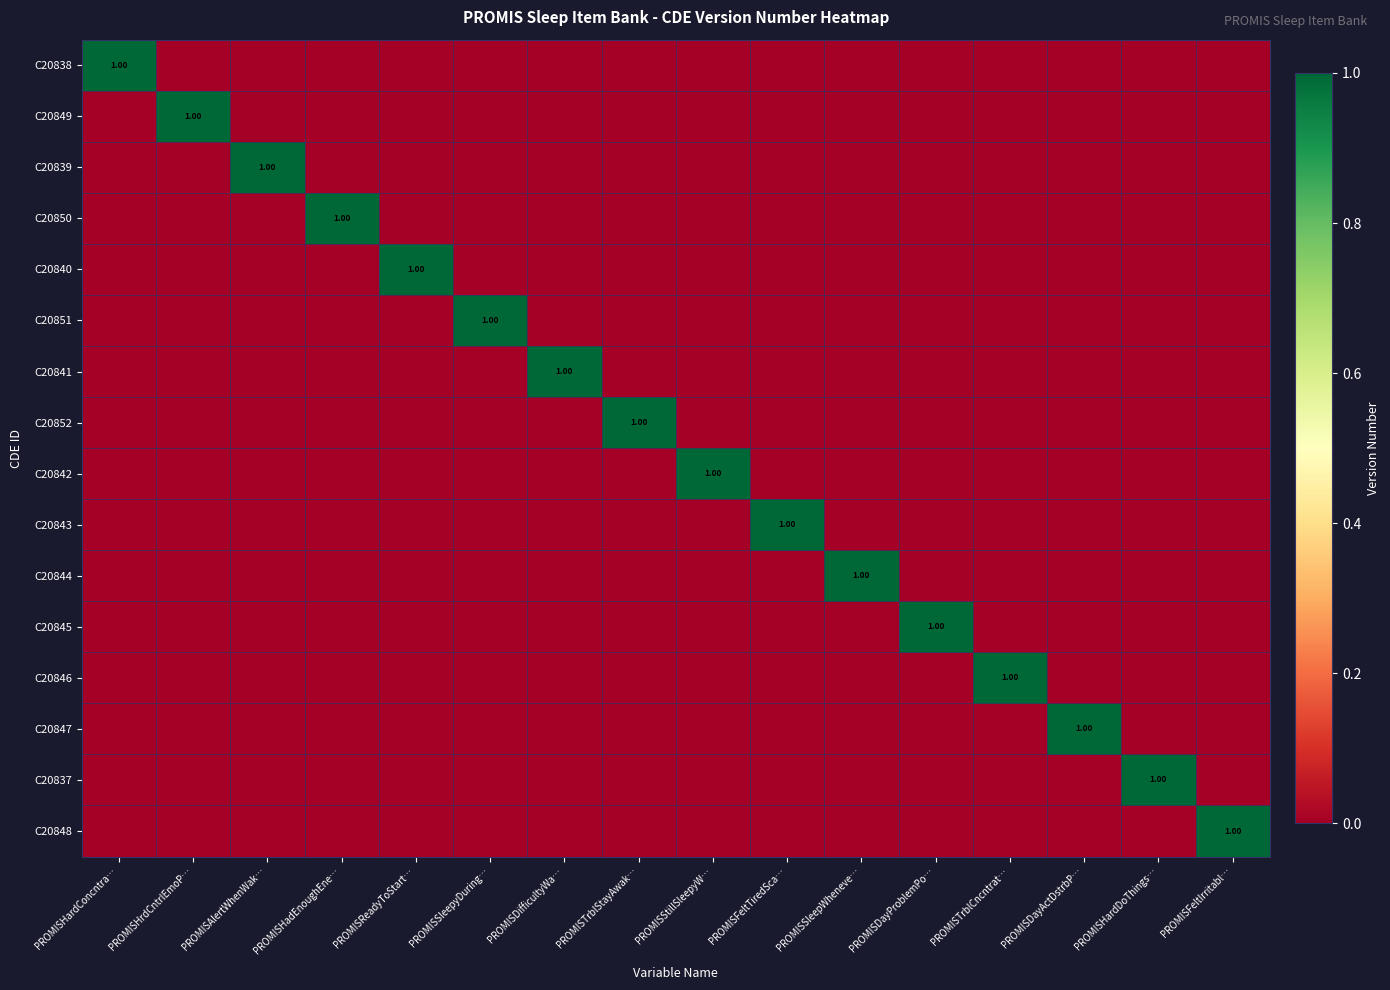

Is the value of C20851 at PROMISHrdCntrlEmoP… greater than the value of C20848 at PROMISSleepyDuring…?

No